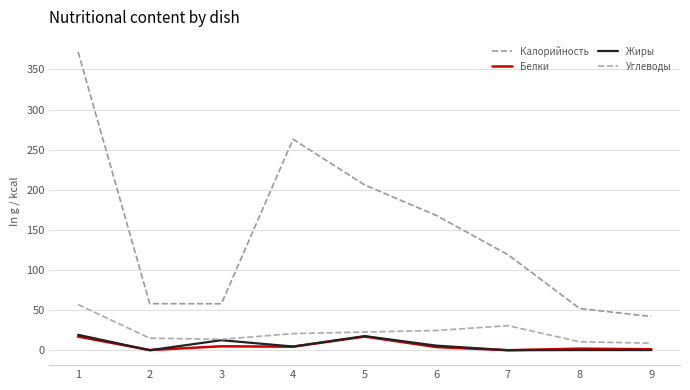

Does the chart have visible grid lines?

Yes